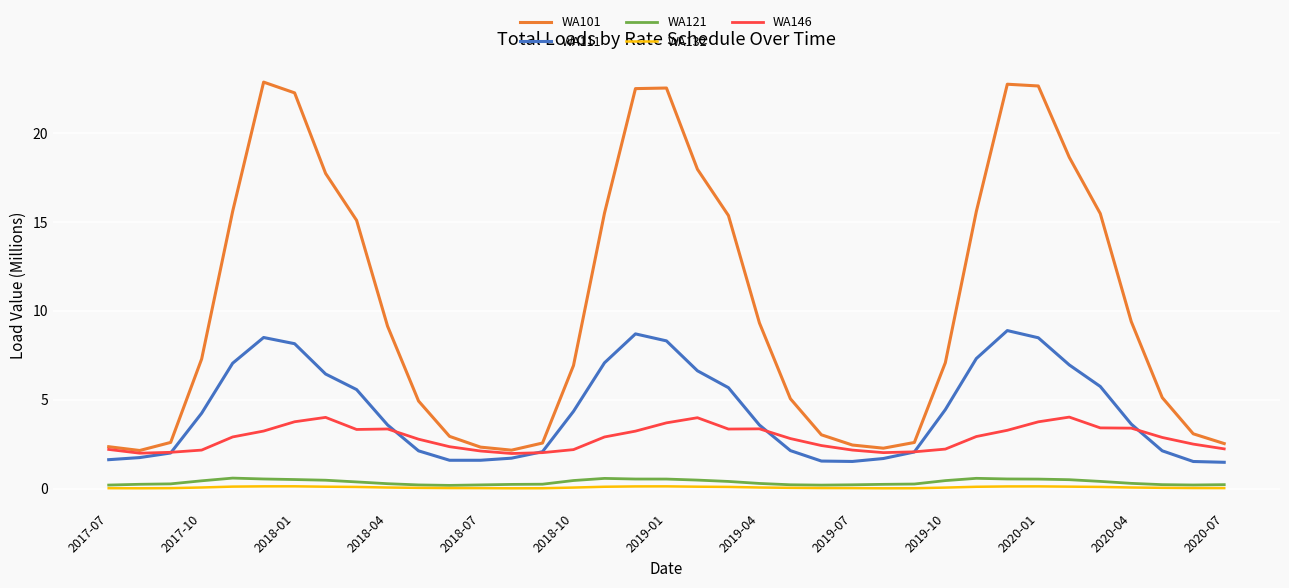

What is the greatest value displayed?

22.9